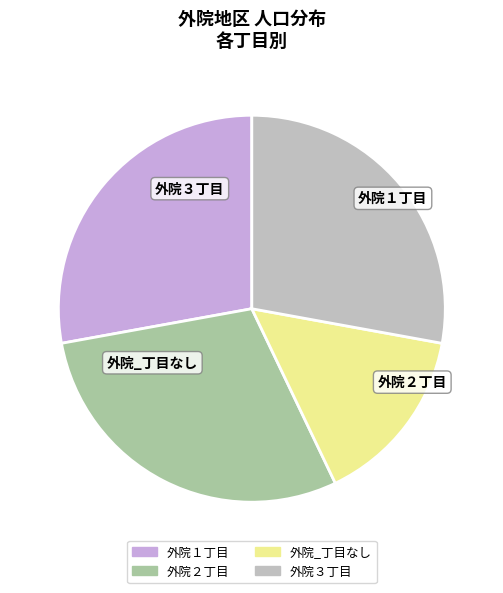

How many segments does this pie chart have?

4